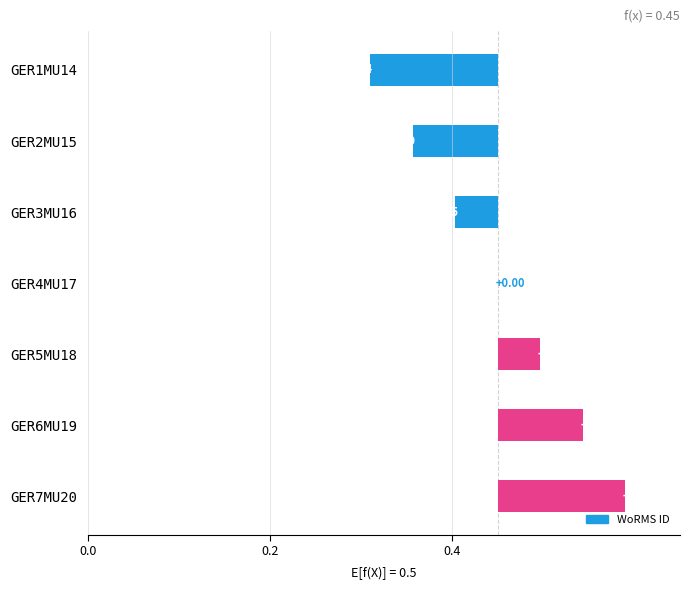

How many values exceed 0?

3